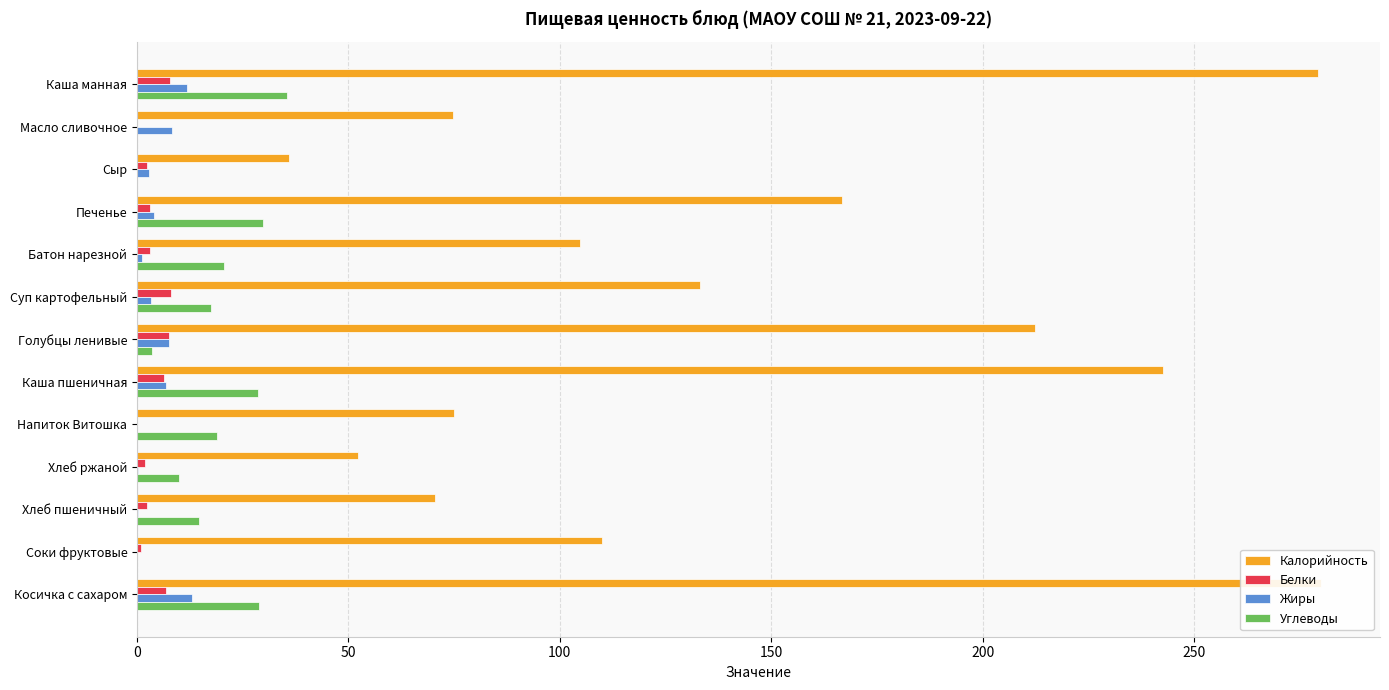

Which series has the largest total across all categories?

Калорийность